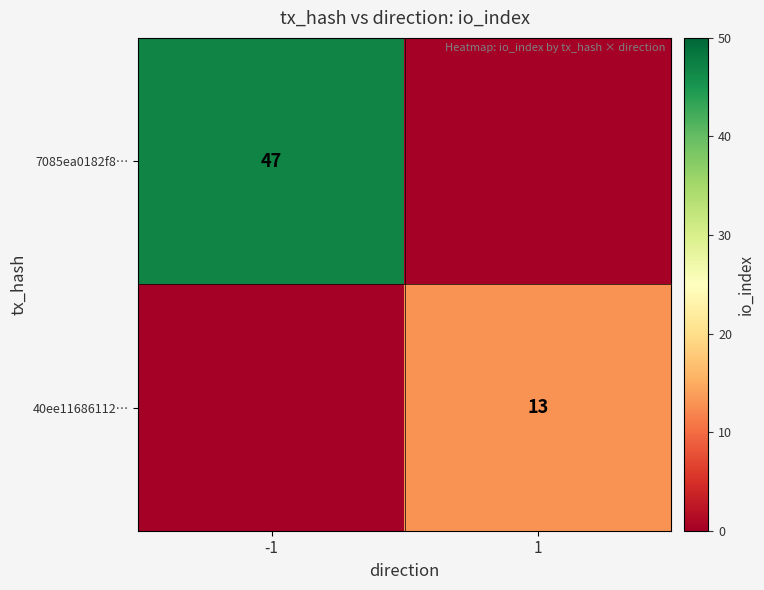

The 7085ea0182f8… series shows 47 at -1. True or false?

True